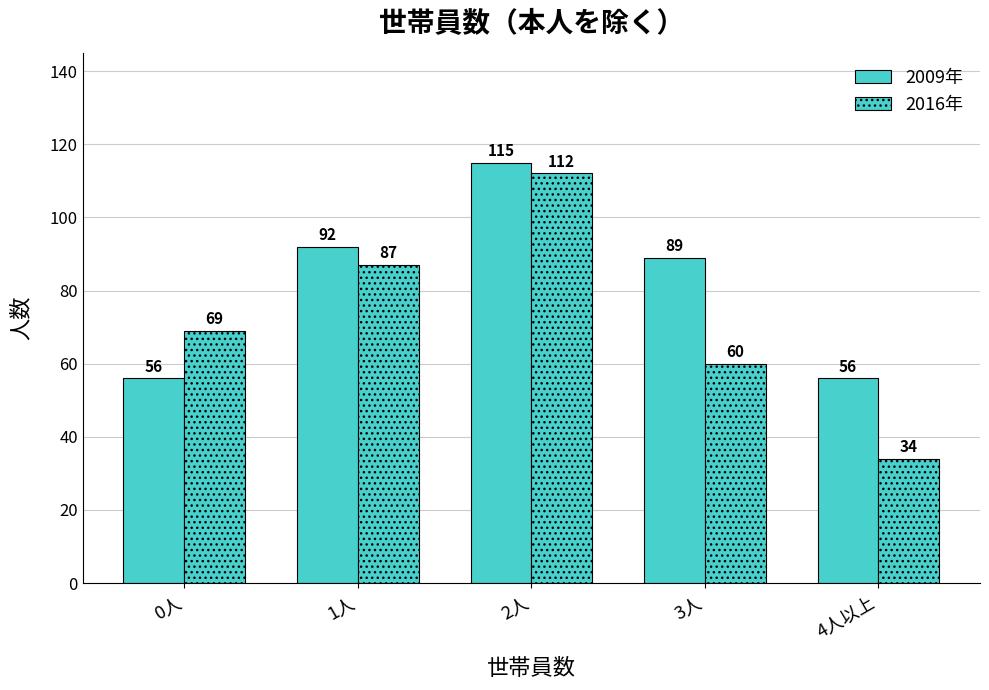

What is the label of the 4th bar from the right?

1人